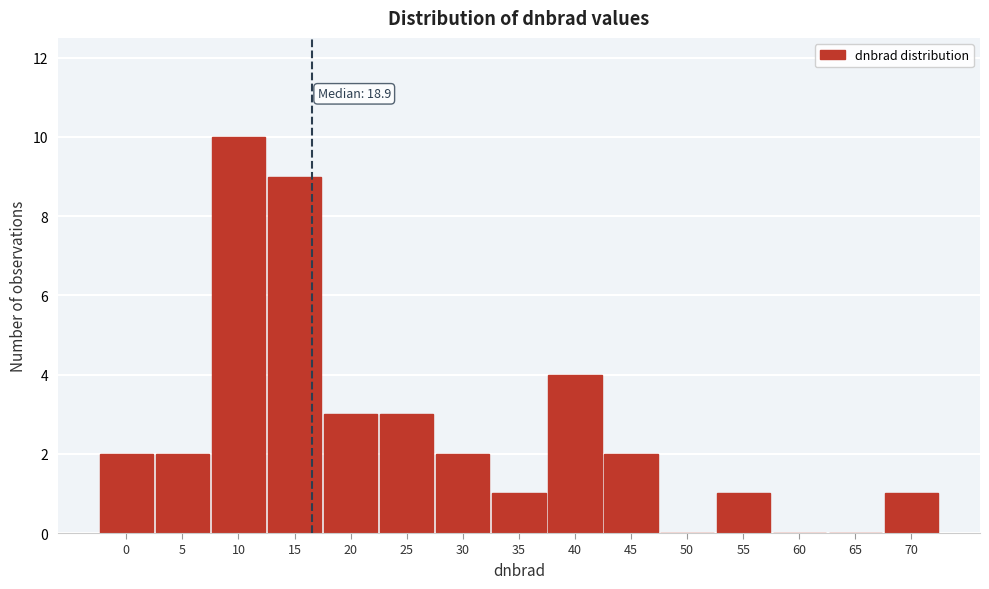

Reading left to right, extract all data points from this chart.

0=2	5=2	10=10	15=9	20=3	25=3	30=2	35=1	40=4	45=2	50=0	55=1	60=0	65=0	70=1